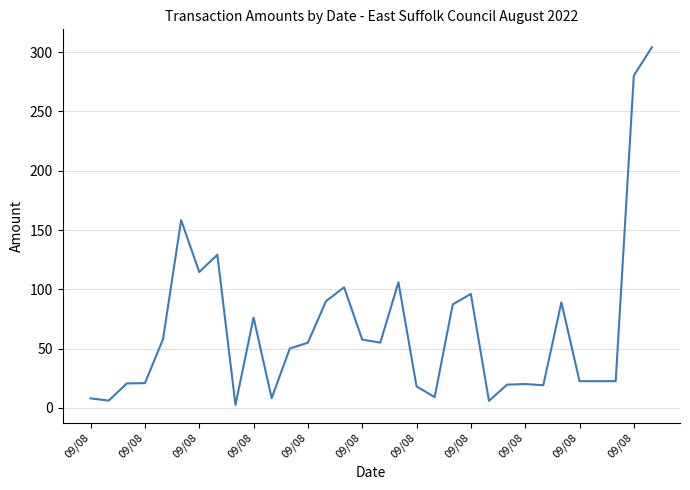

What is the greatest value displayed?

304.2